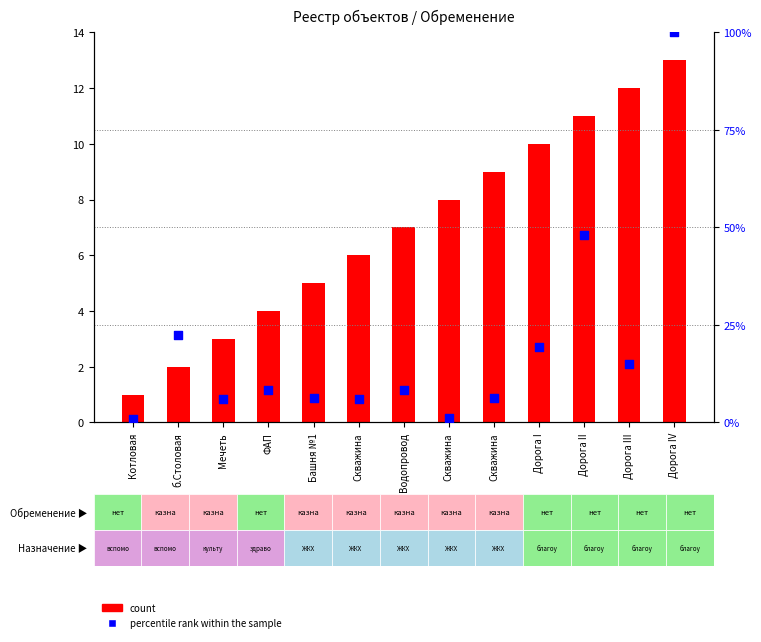

Which series contains the lowest Y value?

percentile rank within the sample